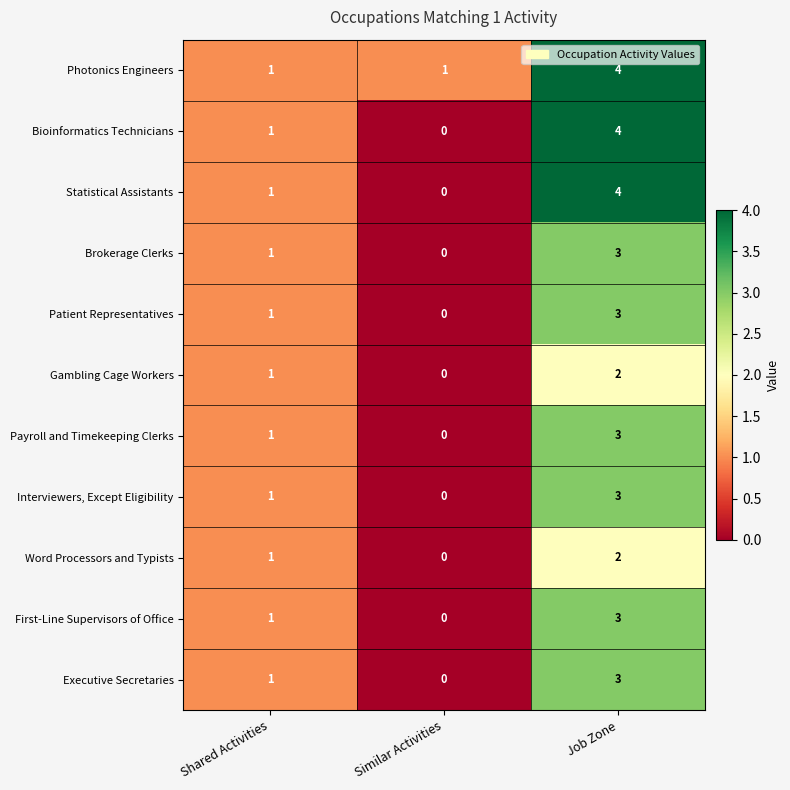

Where is Bioinformatics Technicians nearest to the value 2?

Shared Activities